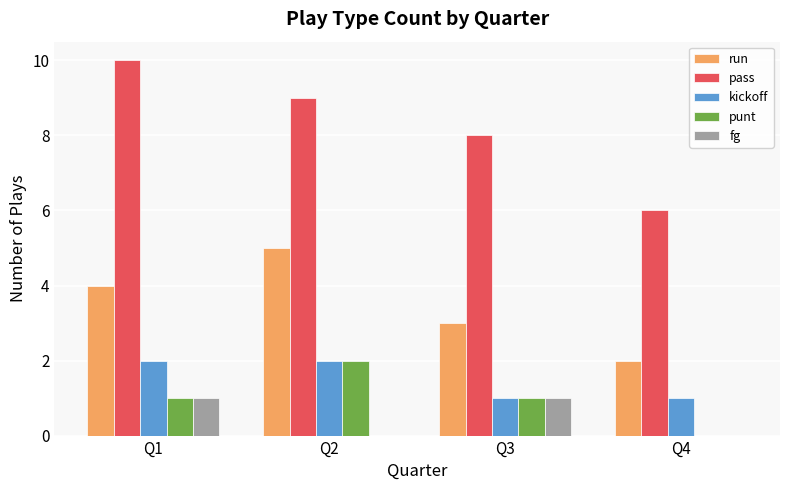

What are all the series names shown in the legend?

run, pass, kickoff, punt, fg